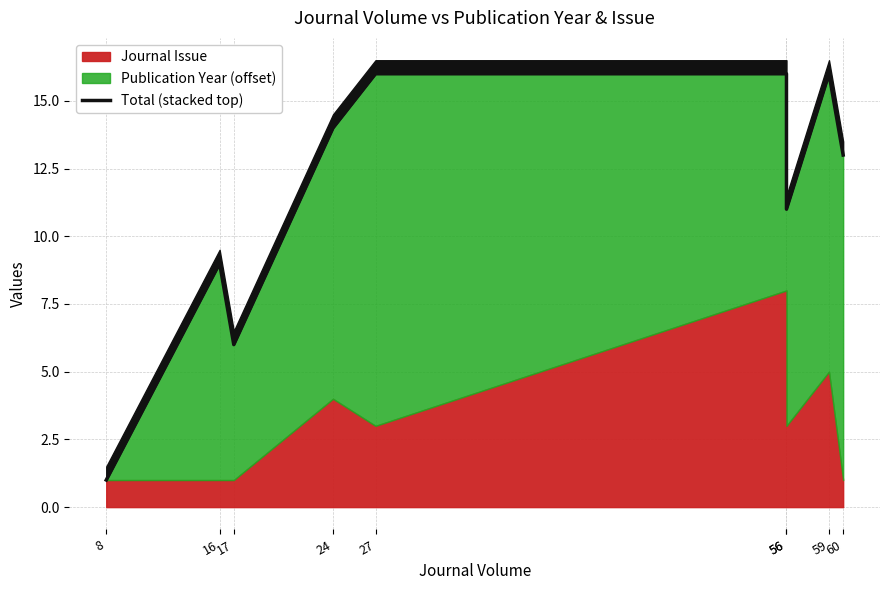

Which category has the highest value across all series?

27